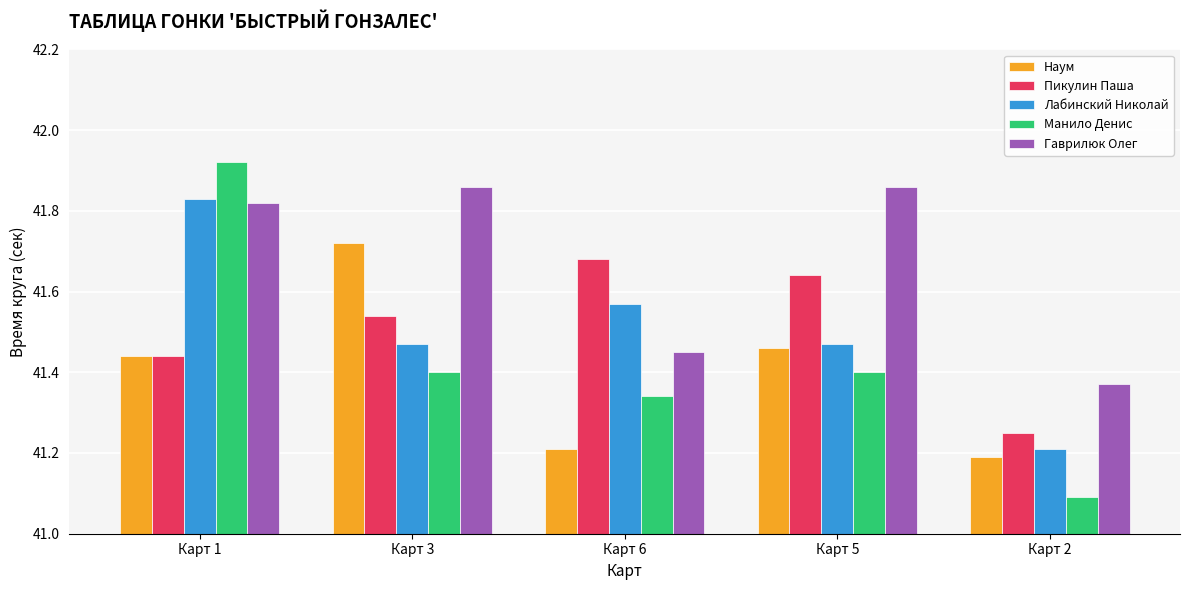

Which label corresponds to the smallest value in the chart?

Карт 2